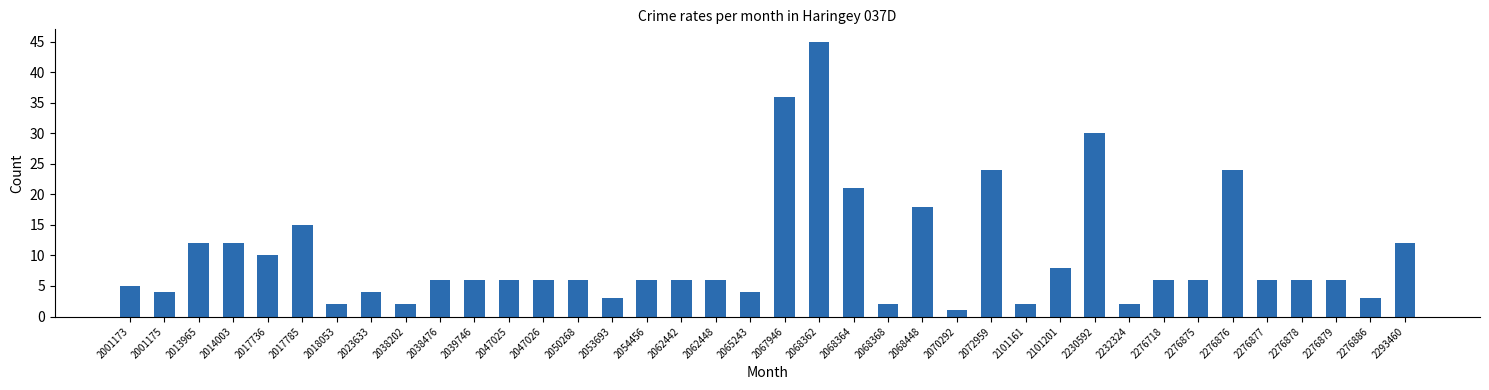

What value does the data have at 2101201, to the nearest 5?

10